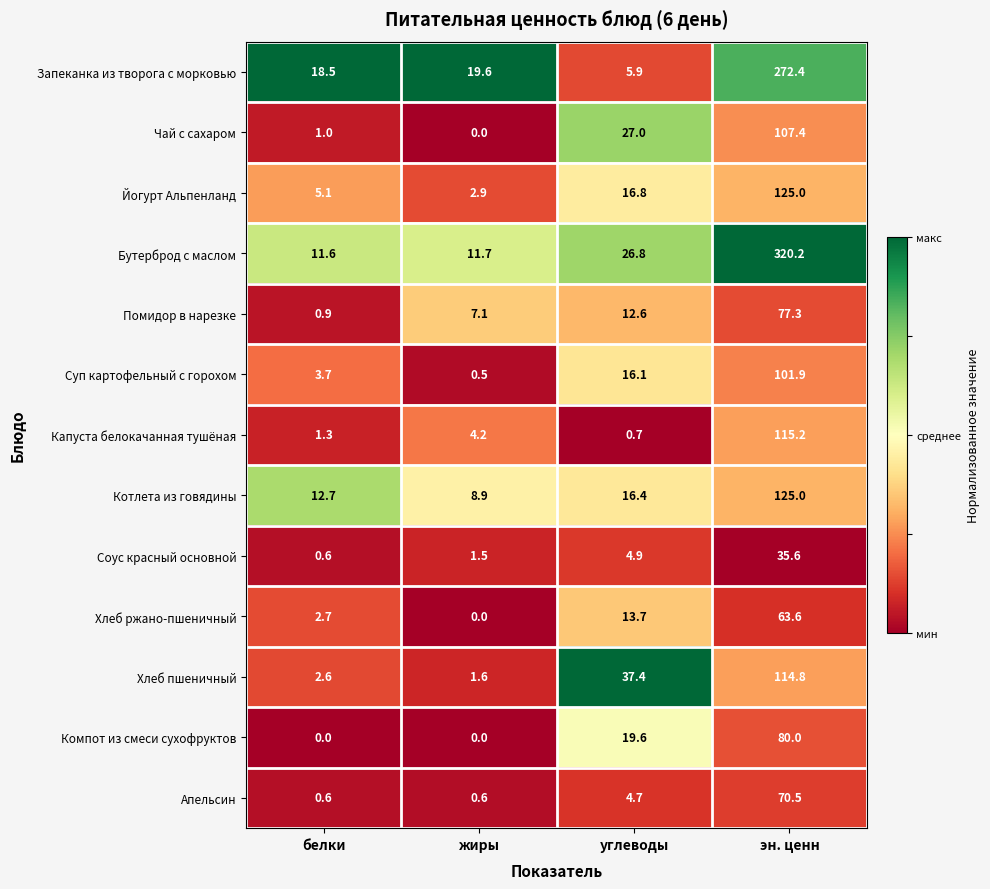

The Хлеб ржано-пшеничный series shows 7.8 at углеводы. True or false?

False